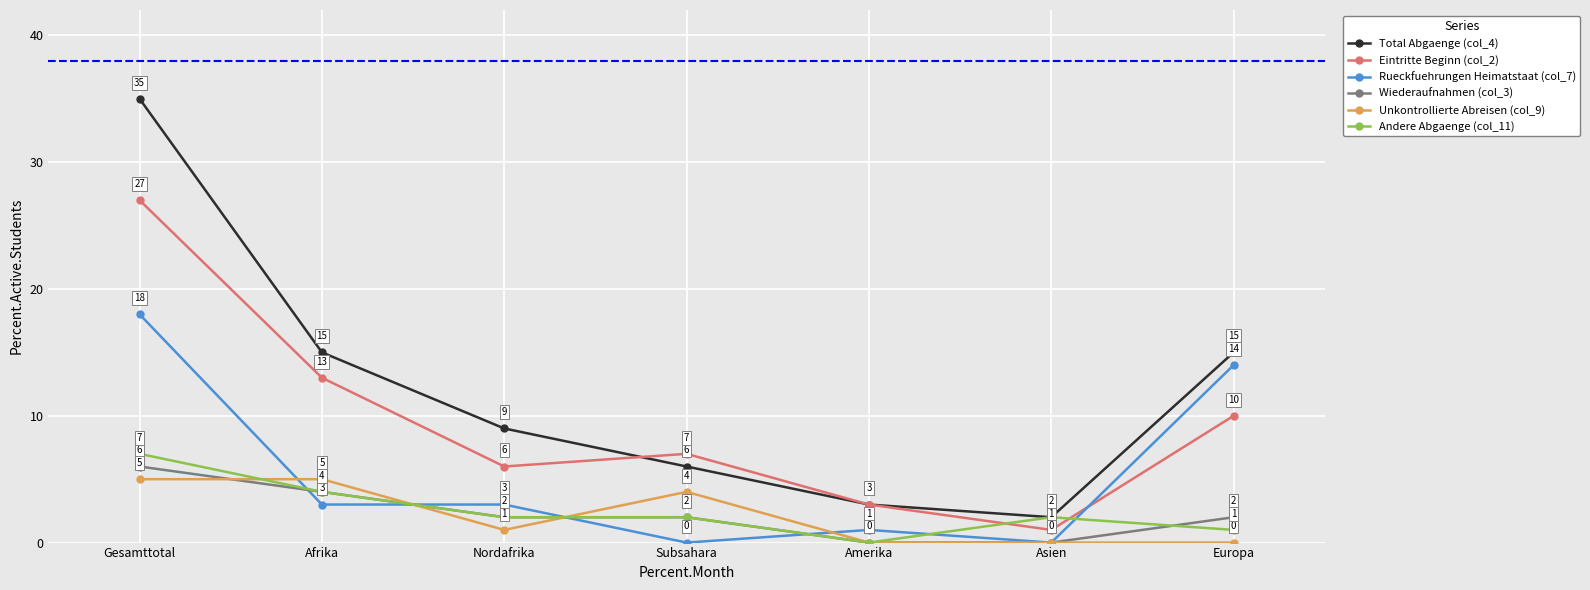

Count the number of categories in the chart.

7